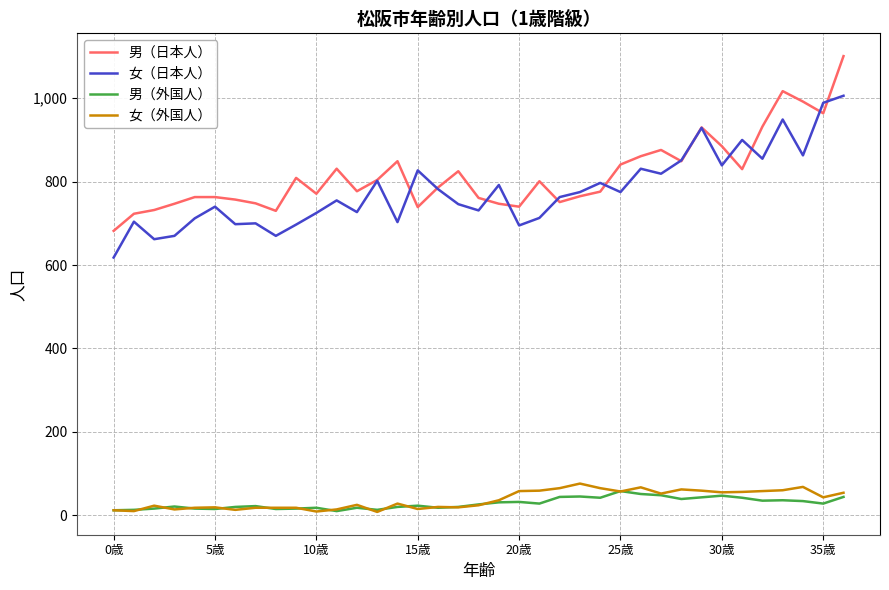

True or false: 女（外国人） has more than 0 points higher than both neighbors.

True